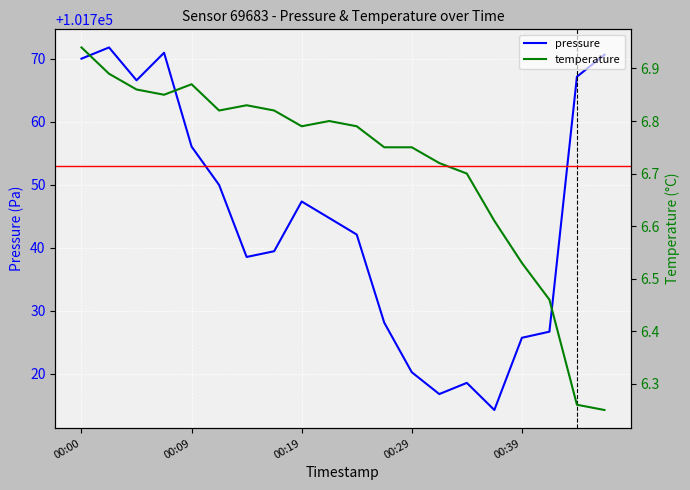

What is the average value of the pressure series?

101744.3